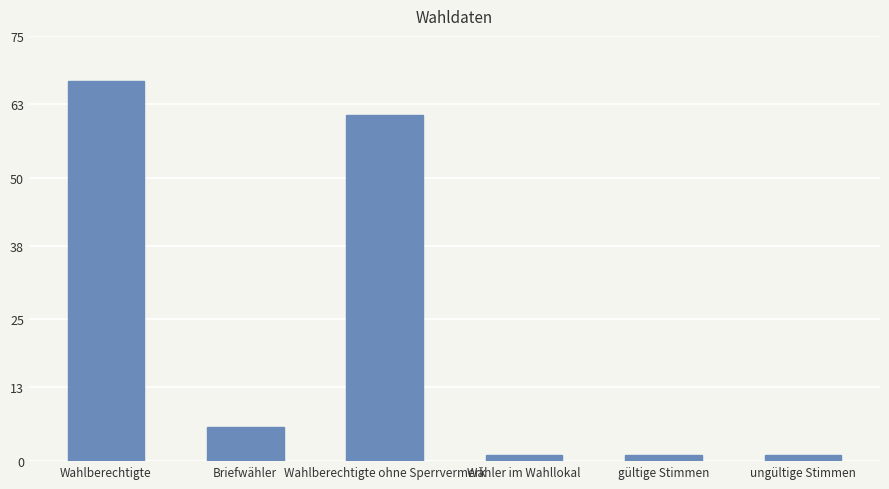

What is the sum of all values?

137